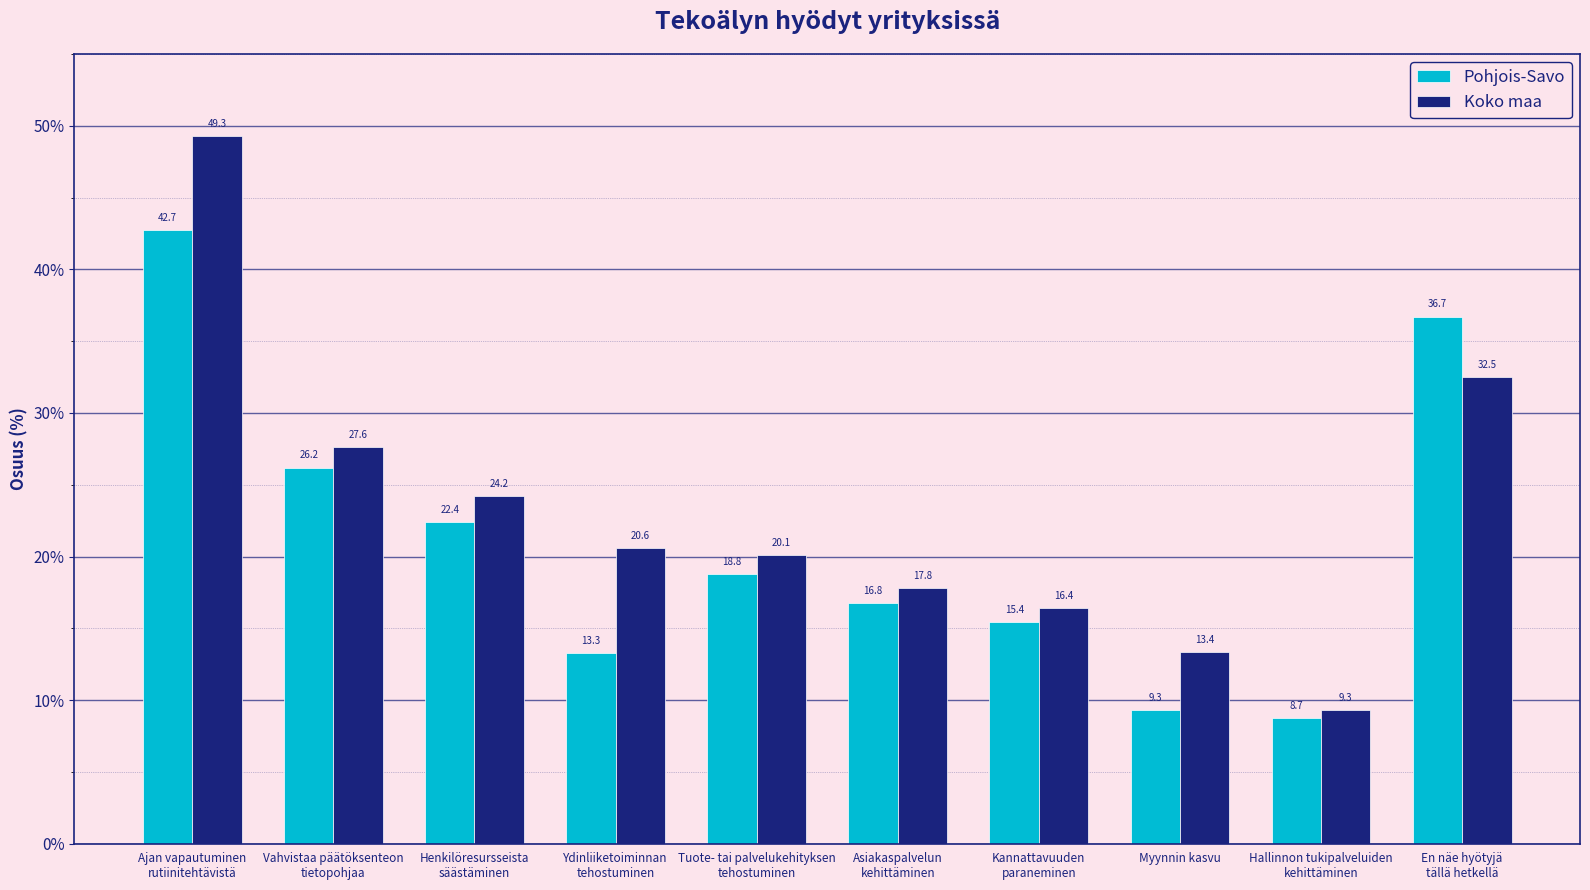

How many bars are there in total?

20